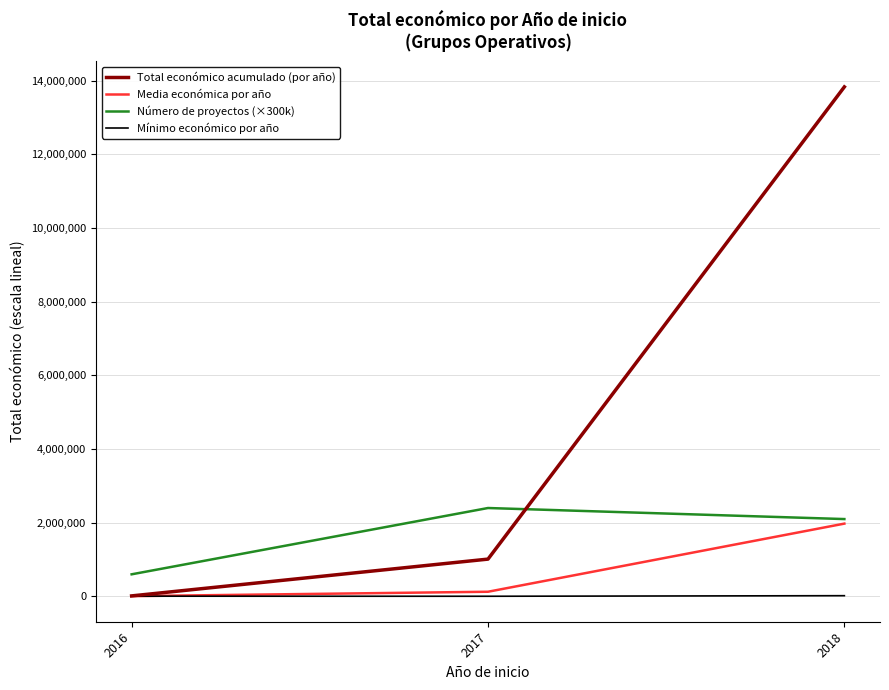

At which category is the sum across all series the highest?

2018